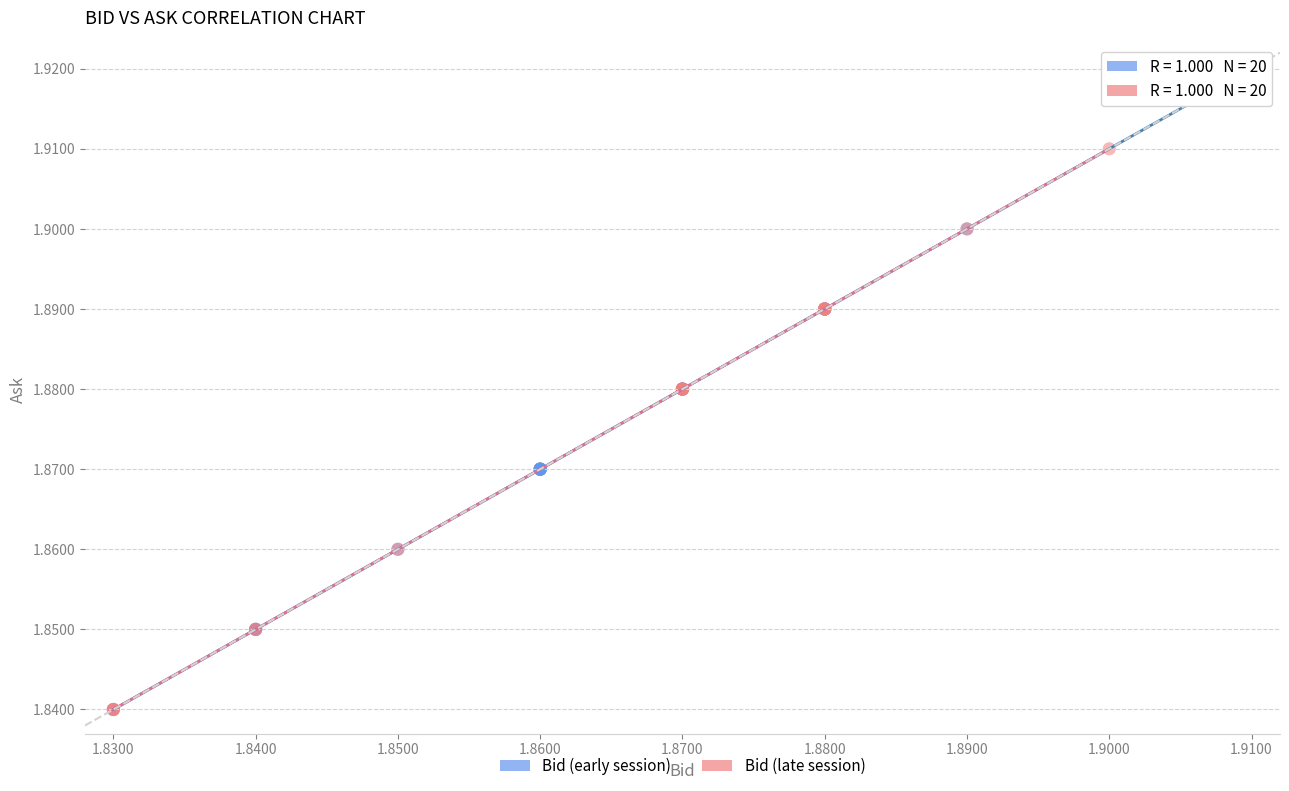

Which series has the largest Y range (max minus min)?

Bid (early session)